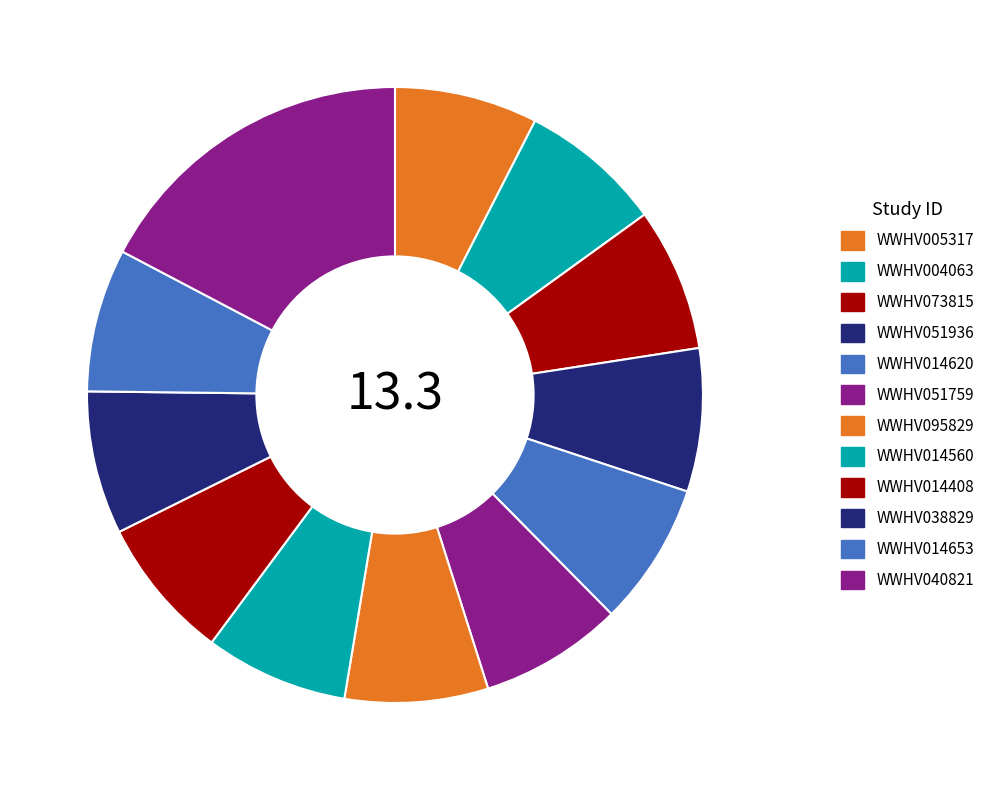

How many slices are in this pie chart?

12